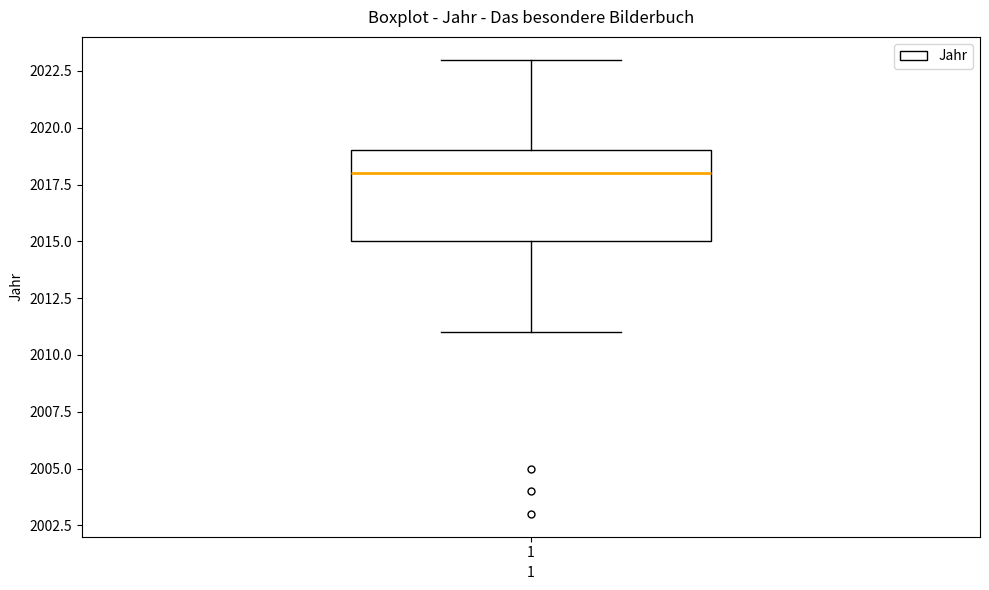

Where does the lower whisker of the box at x = 1 end on the y-axis? The values are not printed on the chart, so give them approximately, as read against the axis.

2011